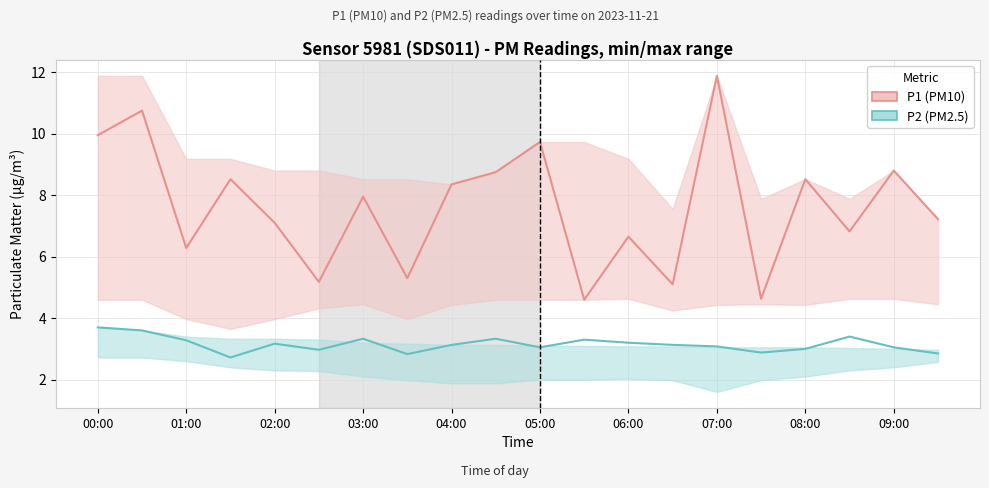

True or false: P2 (PM2.5) has a value of 2.1 at 09:00.

False